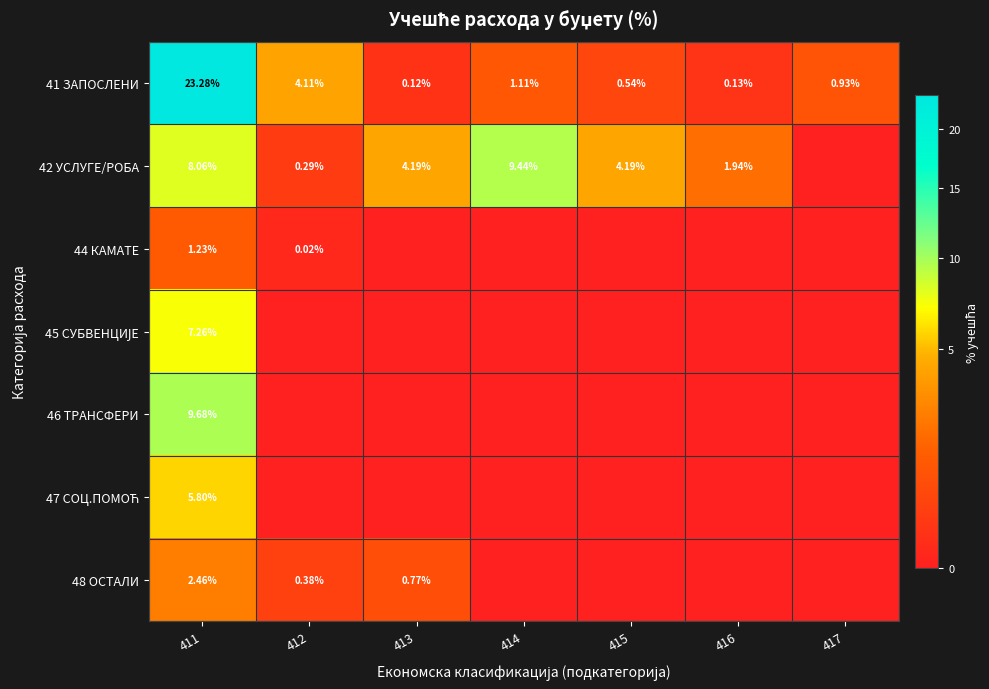

What is the difference between the second highest and second lowest values in the 48 ОСТАЛИ series?

0.8